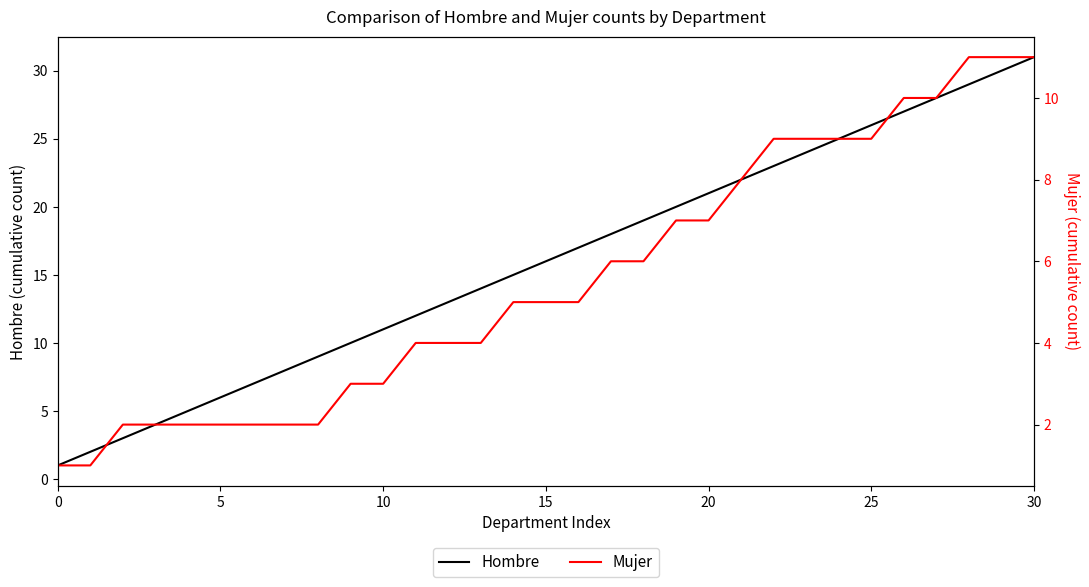

True or false: Hombre and Mujer cross at least once.

False